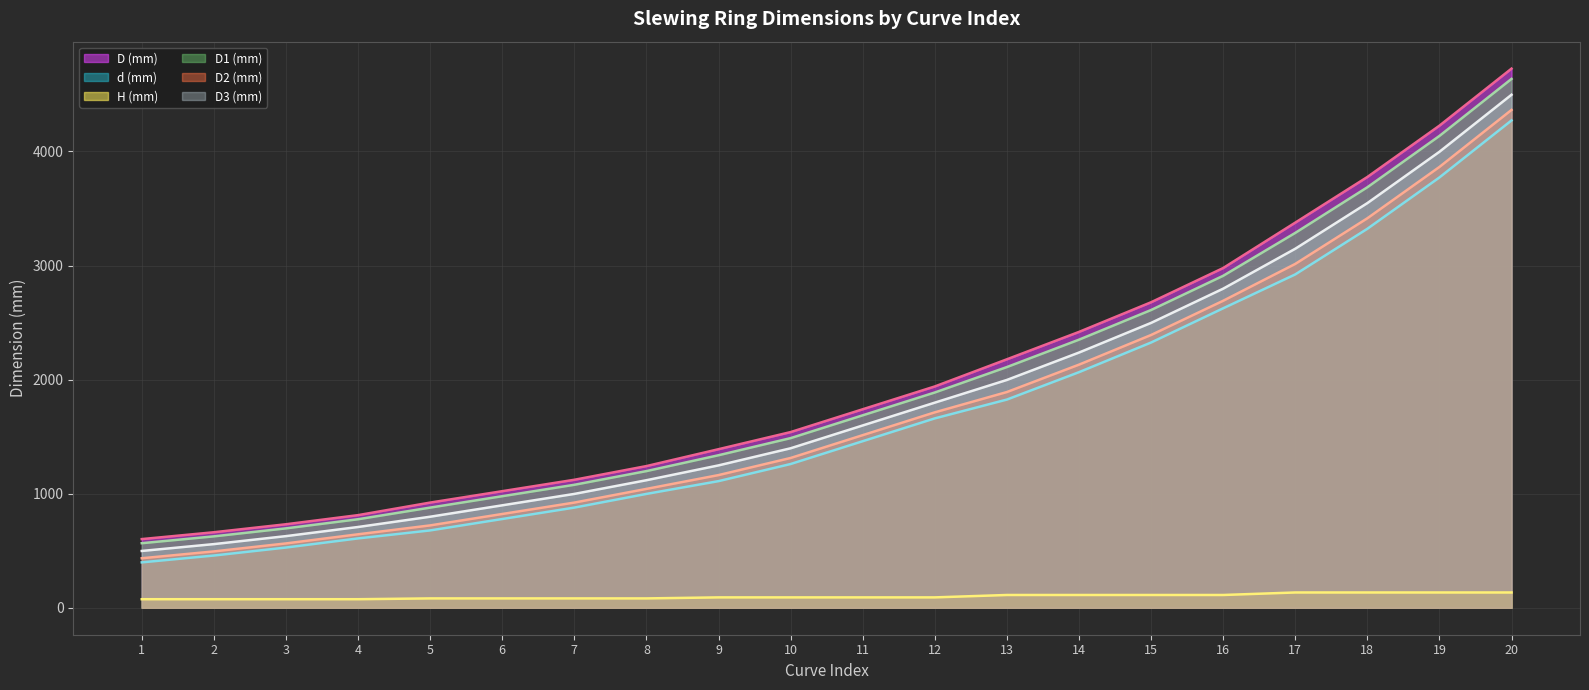

Which category has the highest value across all series?

20